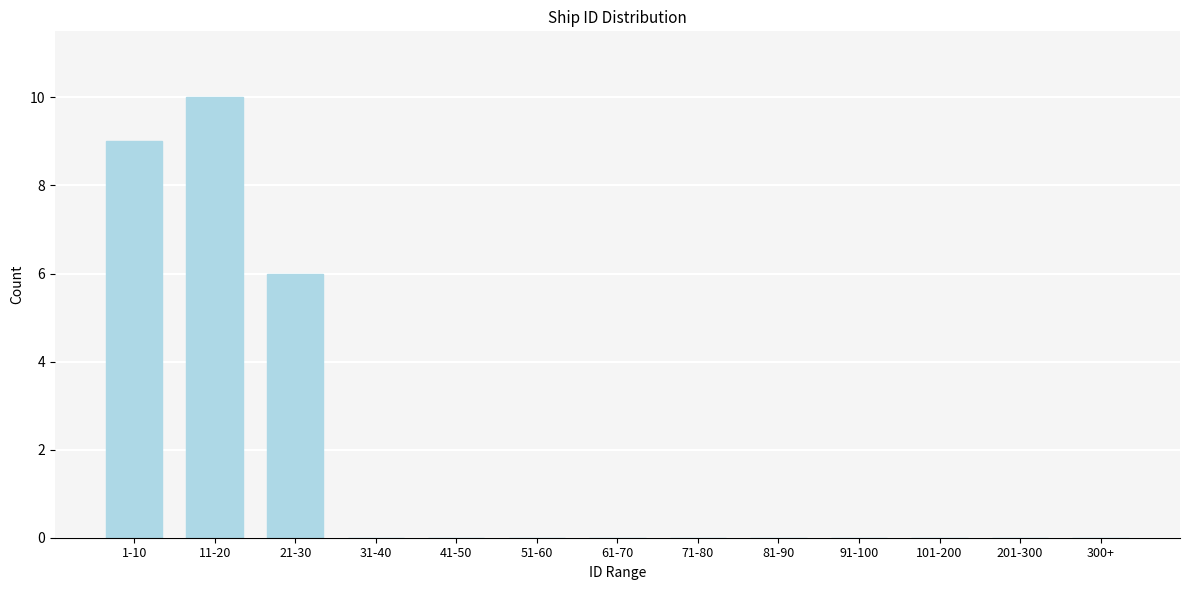

Reading right to left, list all the values displayed in this chart.

300+=0	201-300=0	101-200=0	91-100=0	81-90=0	71-80=0	61-70=0	51-60=0	41-50=0	31-40=0	21-30=6	11-20=10	1-10=9